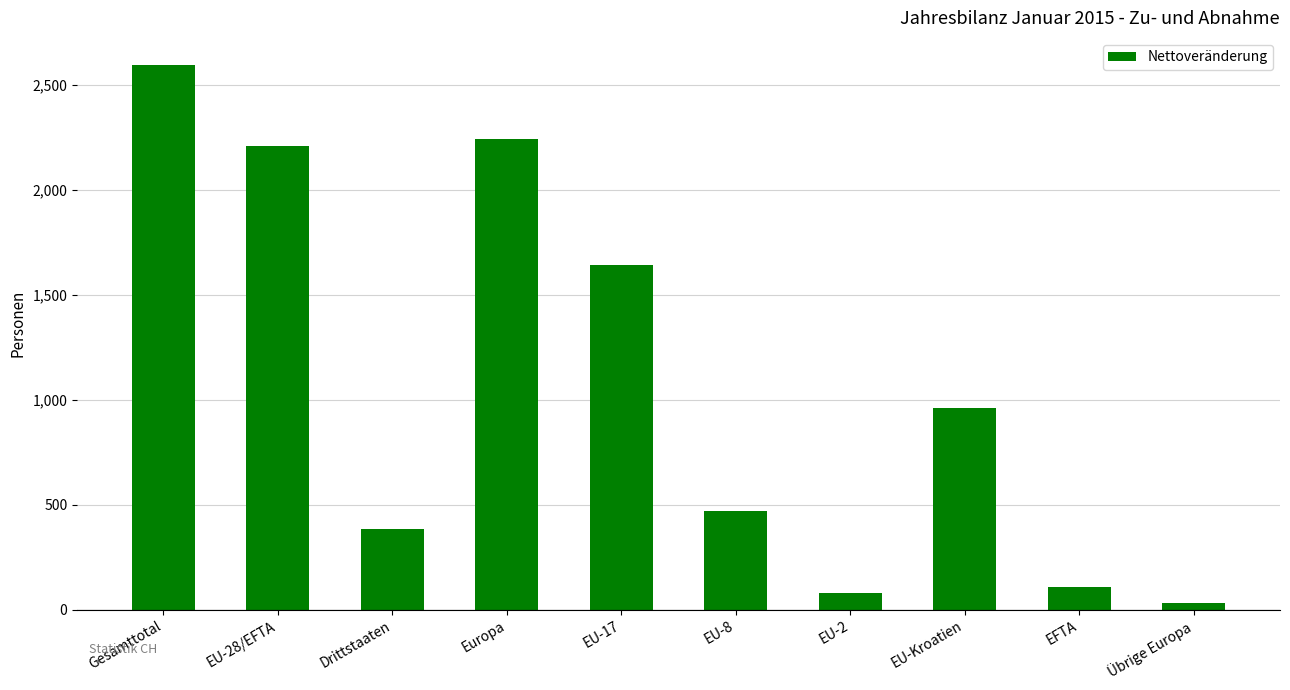

Between EFTA and Drittstaaten, which is larger?

Drittstaaten